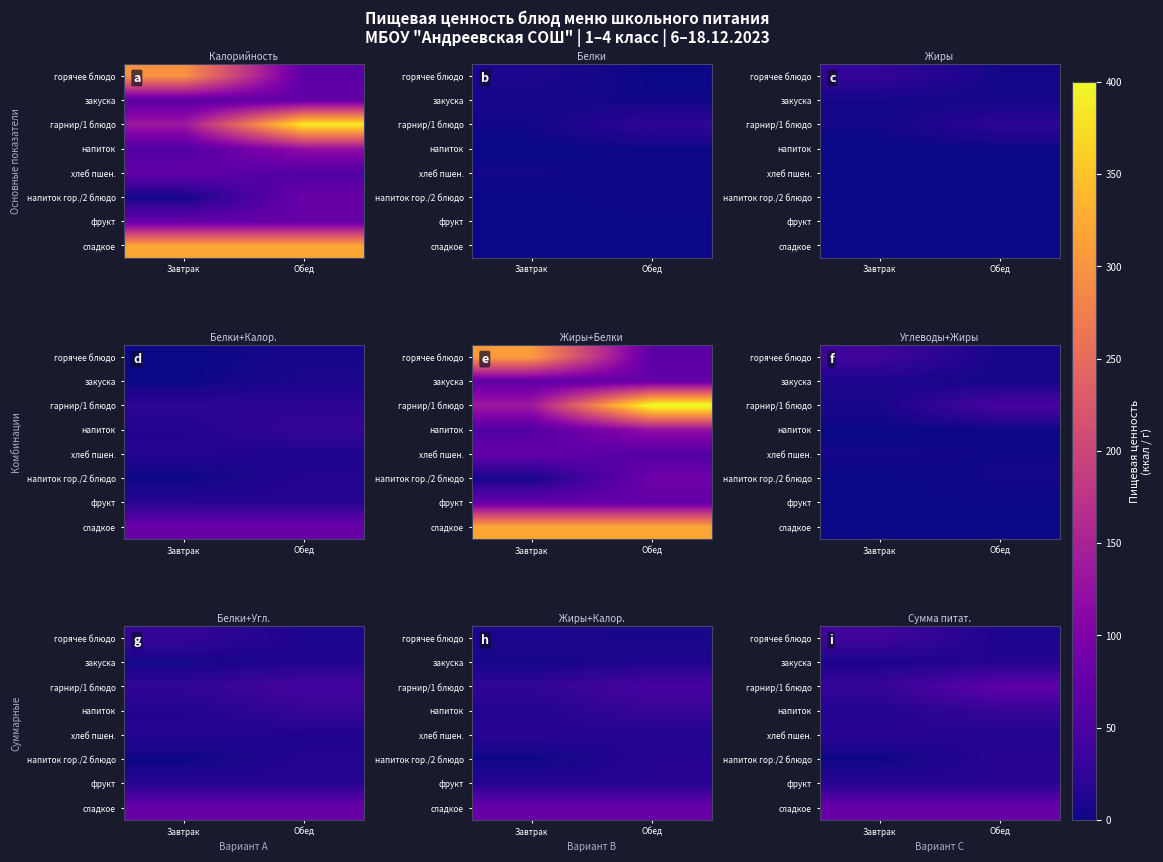

At how many categories does at least one series exceed 61?

2